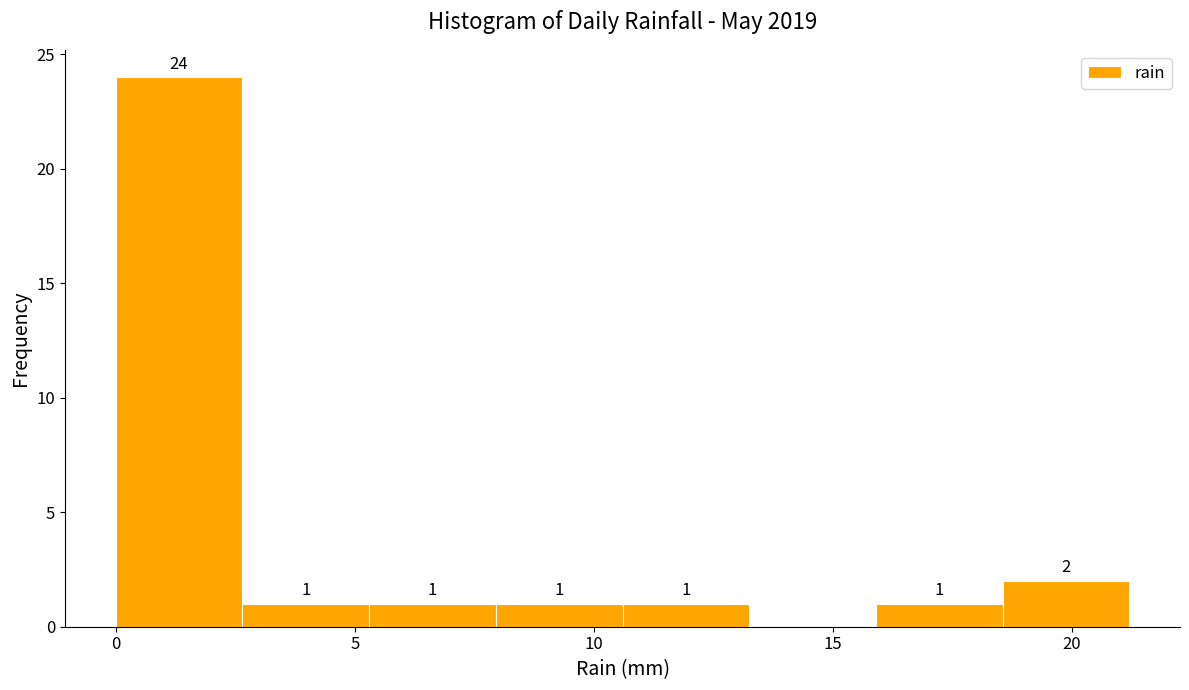

Over which range of the x-axis is the bar tallest?

0.00 to 2.65